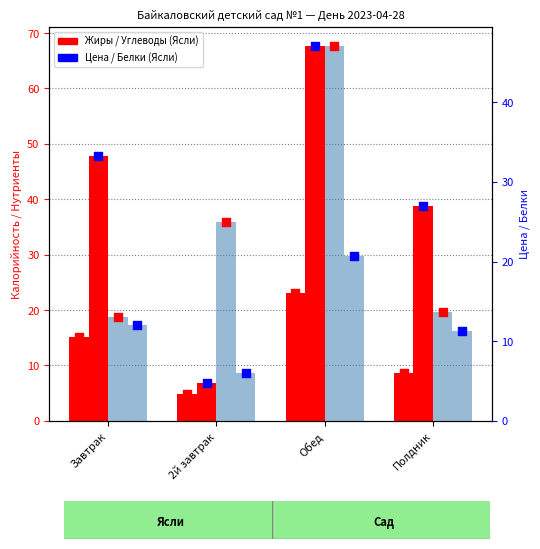

At which category is the sum across all series the highest?

Обед